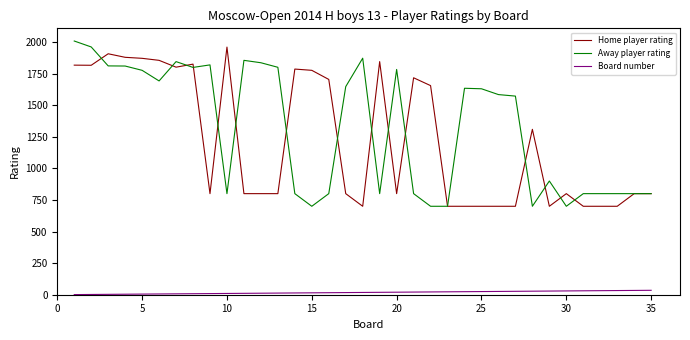

True or false: Board number and Home player rating cross at least once.

False